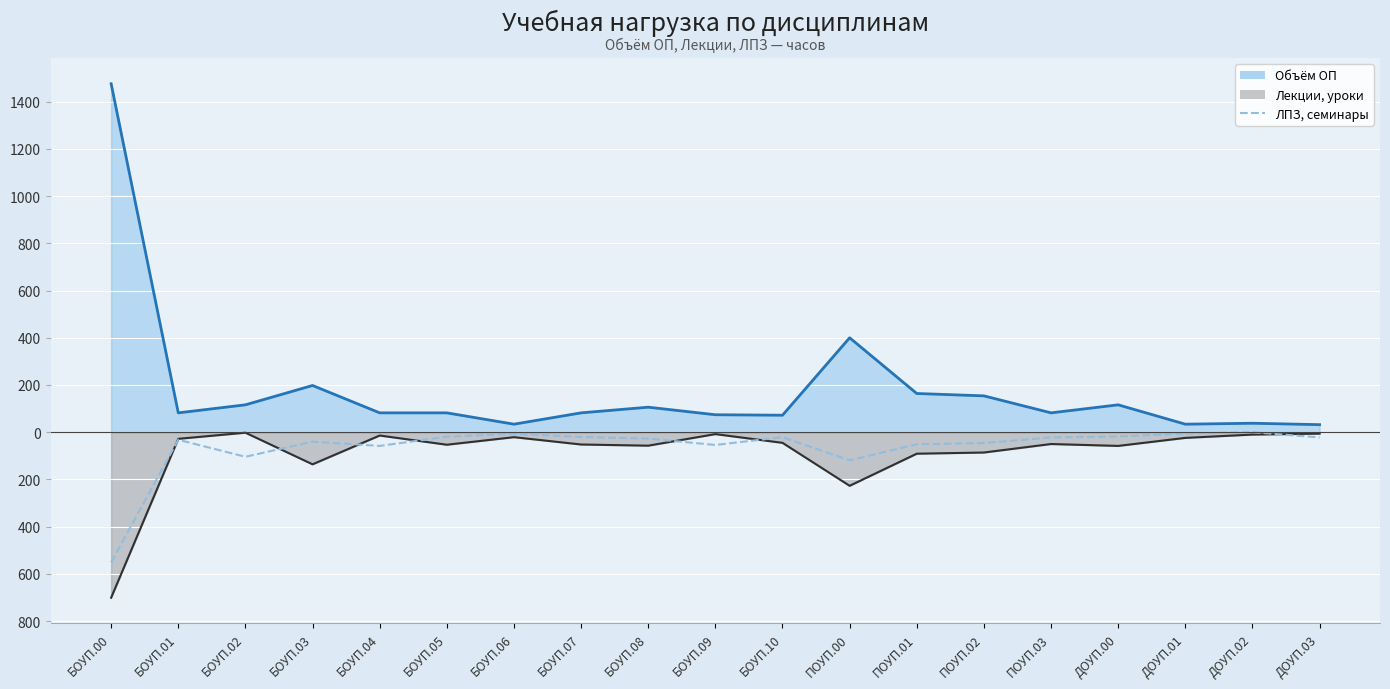

How many data points does each series have?

19